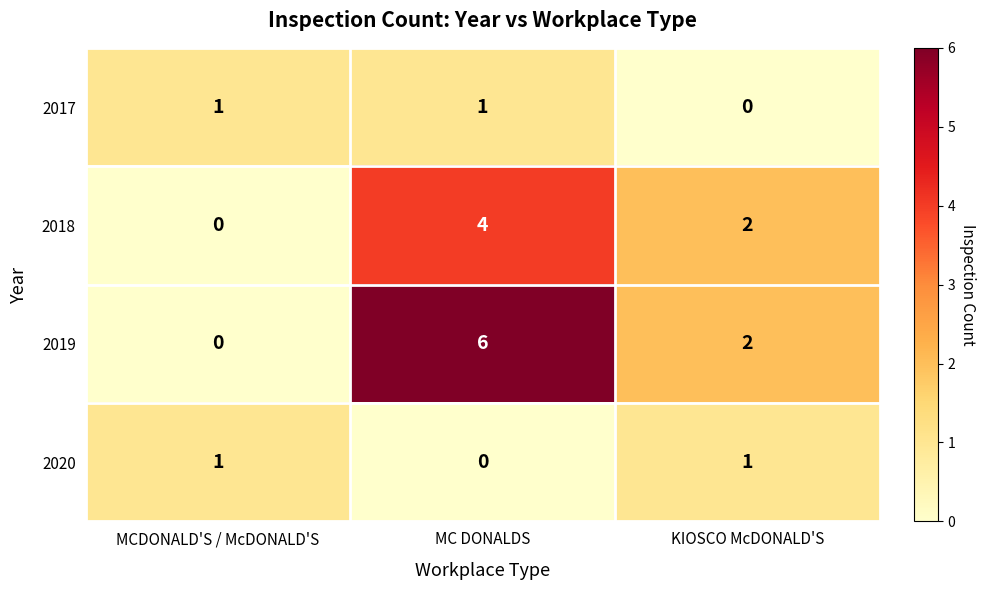

Which series has the largest range (max minus min)?

2019